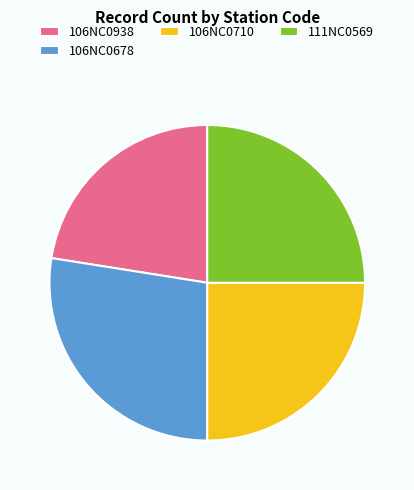

How many segments does this pie chart have?

4